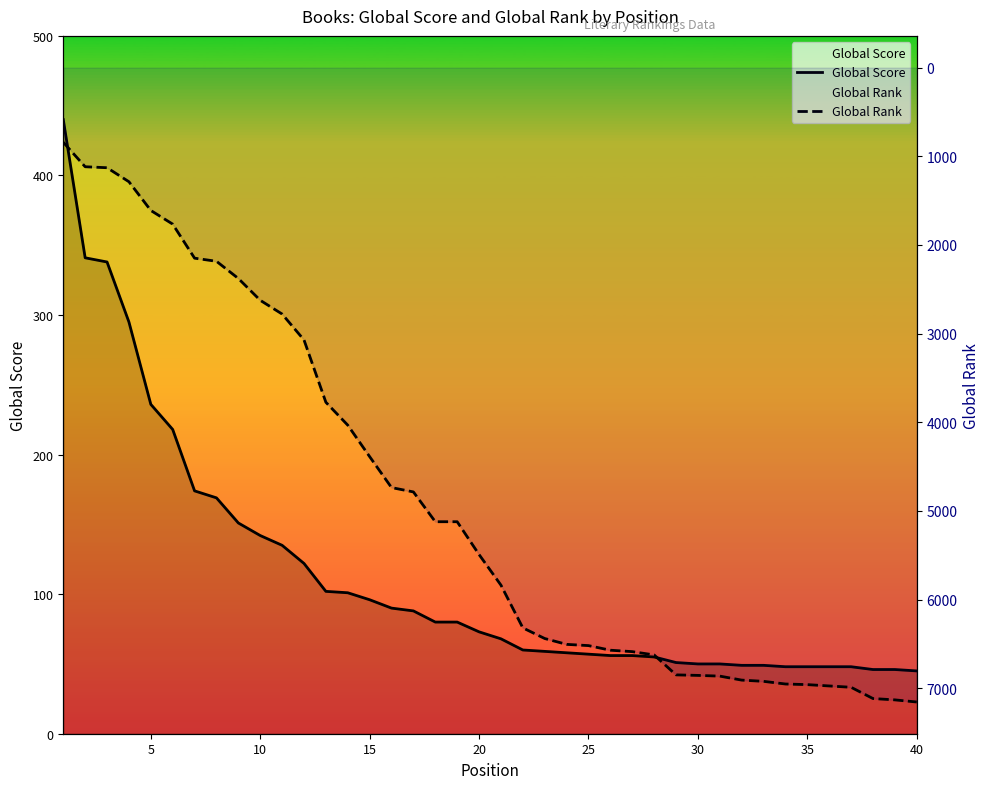

What are all the series names shown in the legend?

Global Score, Global Rank